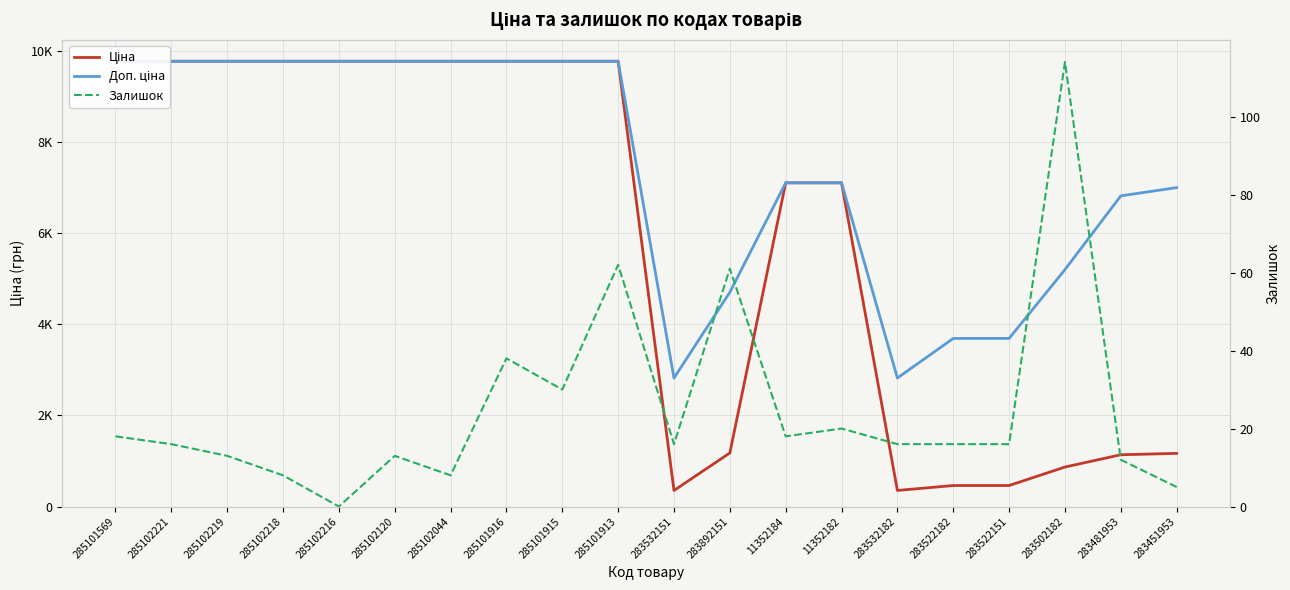

What is the highest value of the Доп. ціна series?

9764.4